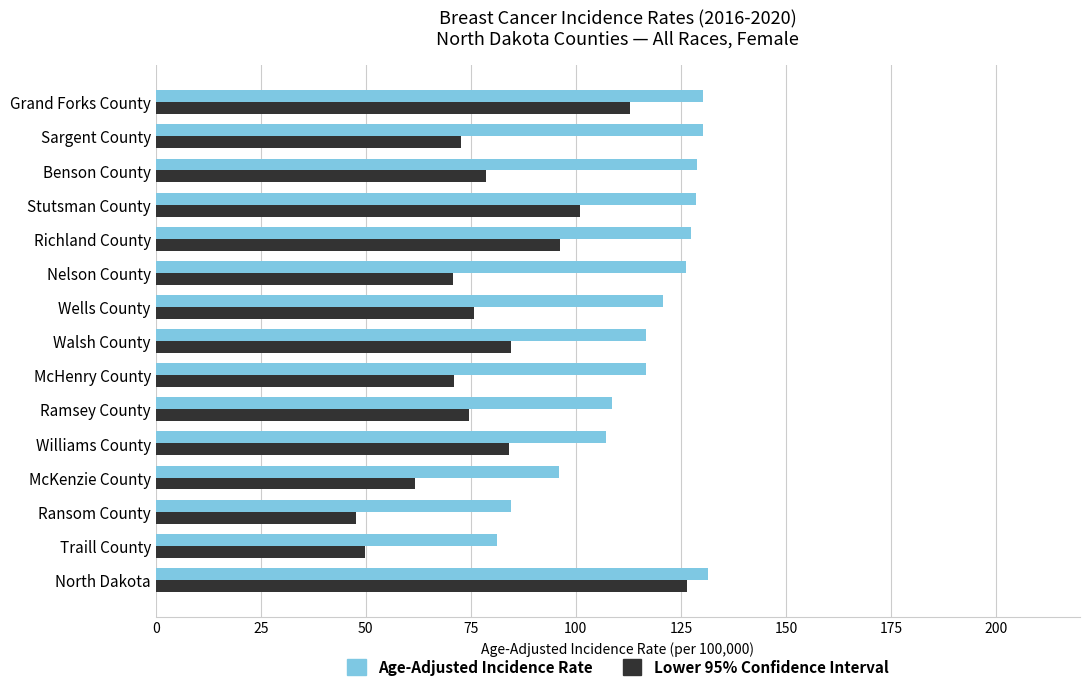

At which category does the chart reach its minimum across all series?

Ransom County